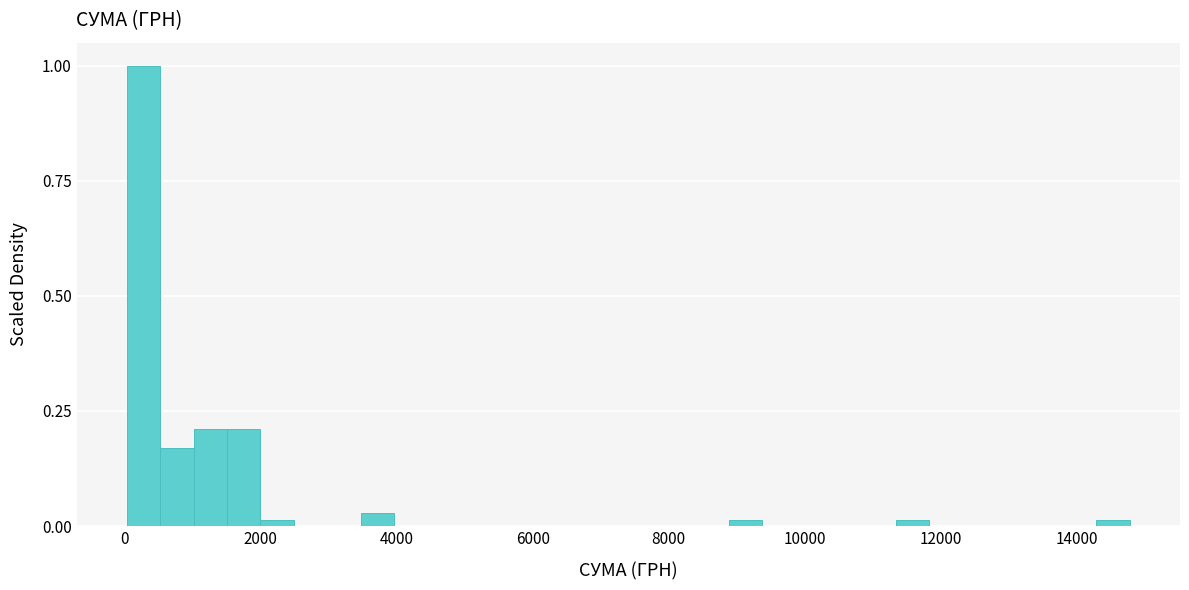

Around what value on the x-axis is the tallest bar? Give the approximate position of its centre, as read against the axis.

200